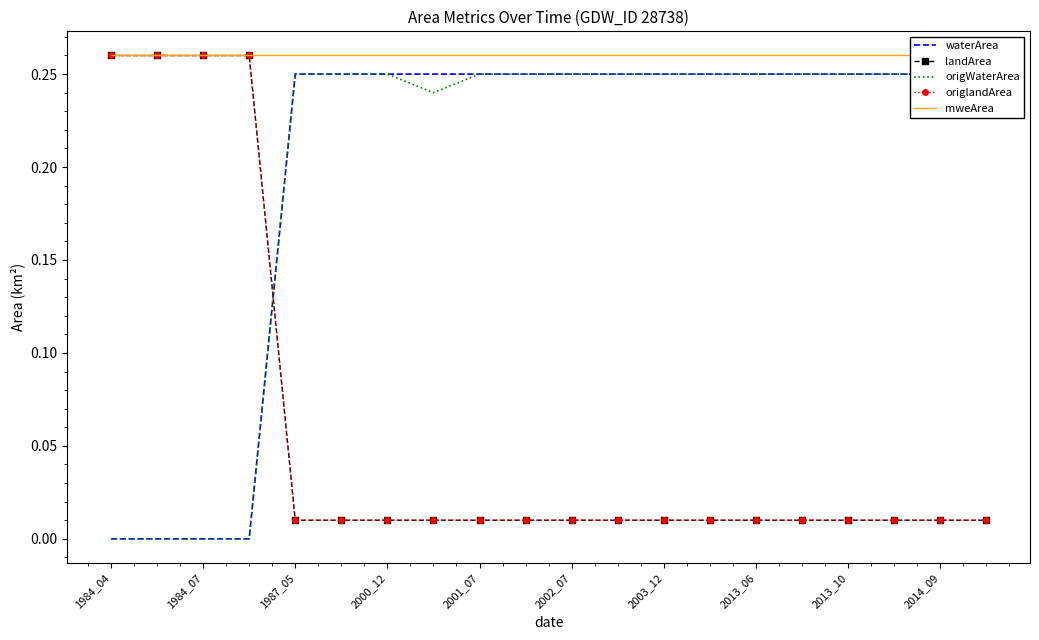

Is this an area chart (filled region under the line)?

No